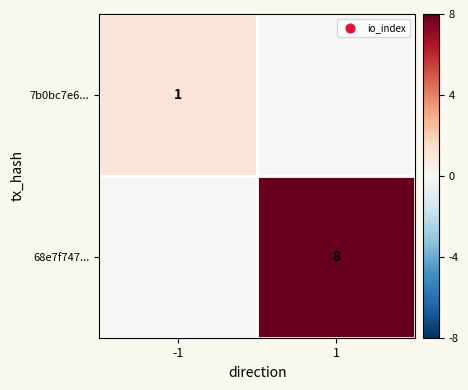

Is it true that 68e7f747... equals 13 at 1?

False